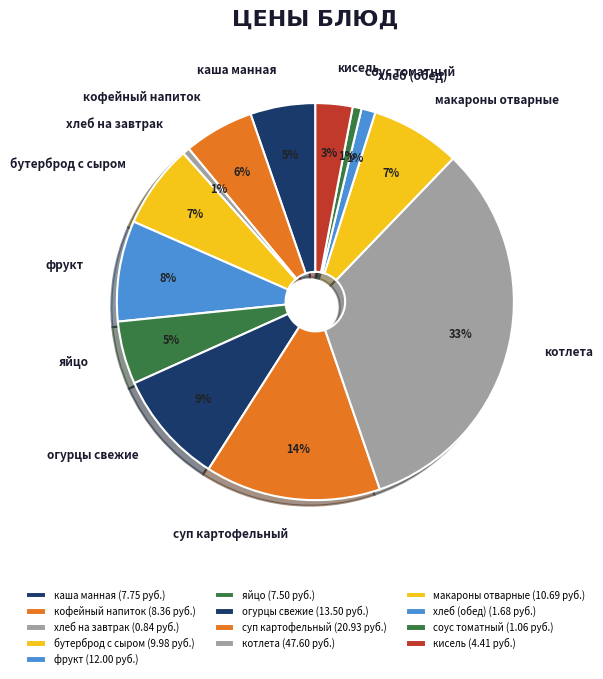

True or false: фрукт accounts for 1% of the total.

False